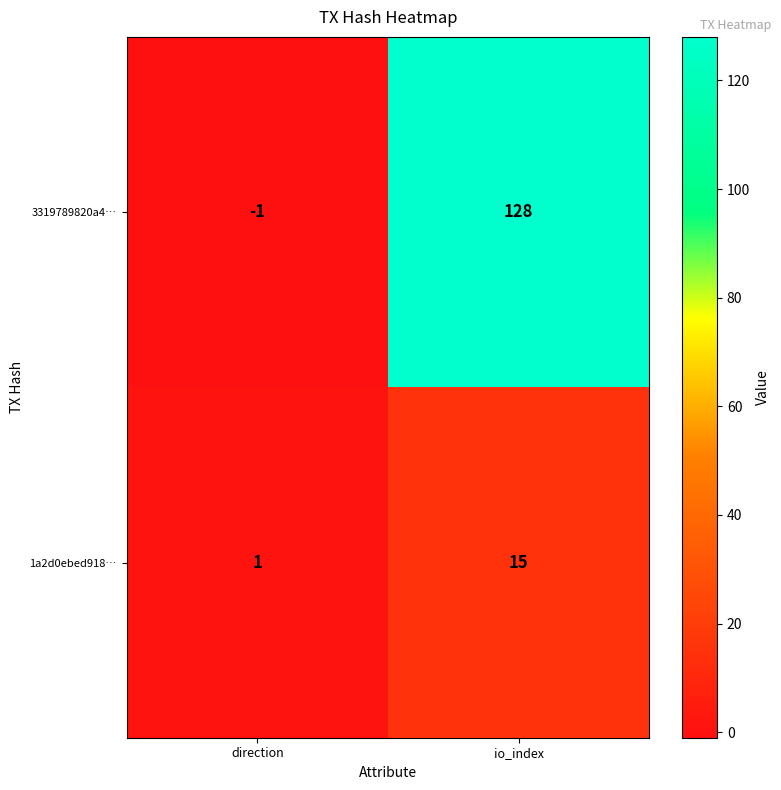

Reading left to right, list all the values displayed in this chart.

3319789820a4…: direction=-1	io_index=128
1a2d0ebed918…: direction=1	io_index=15